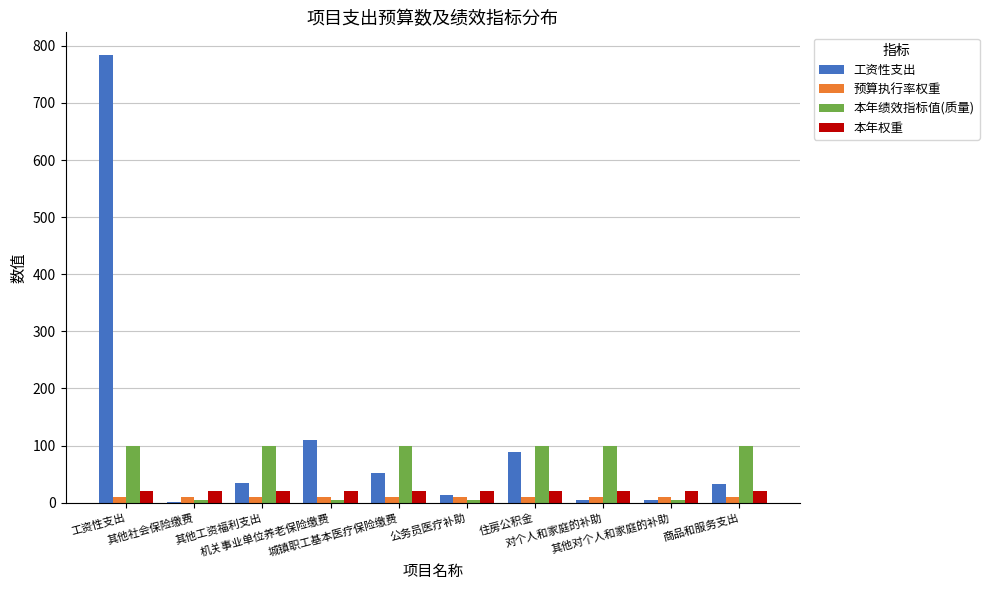

What is the maximum value shown in the chart?

784.4